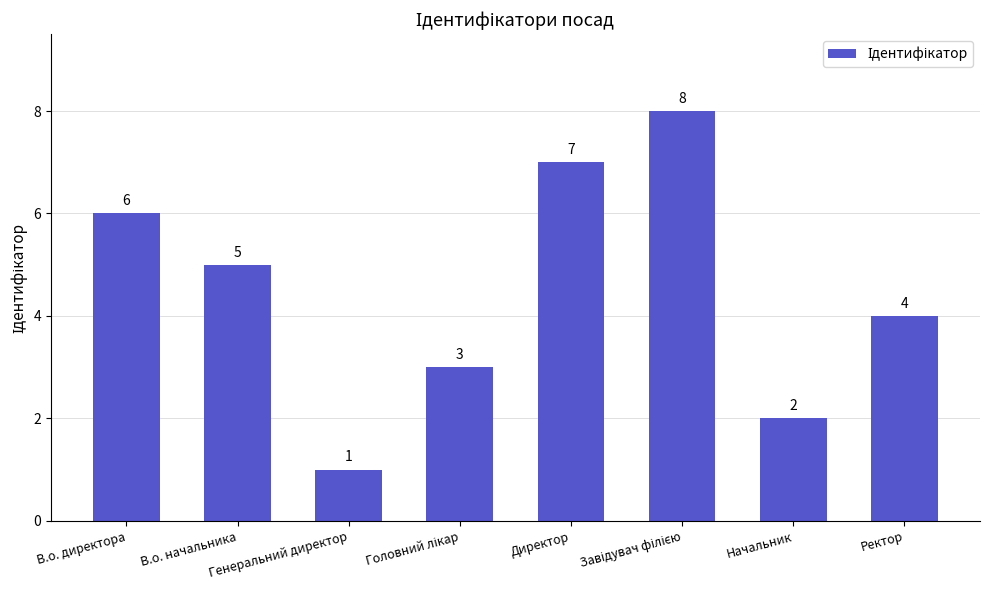

What is the change in value from В.о. директора to Генеральний директор?

-5